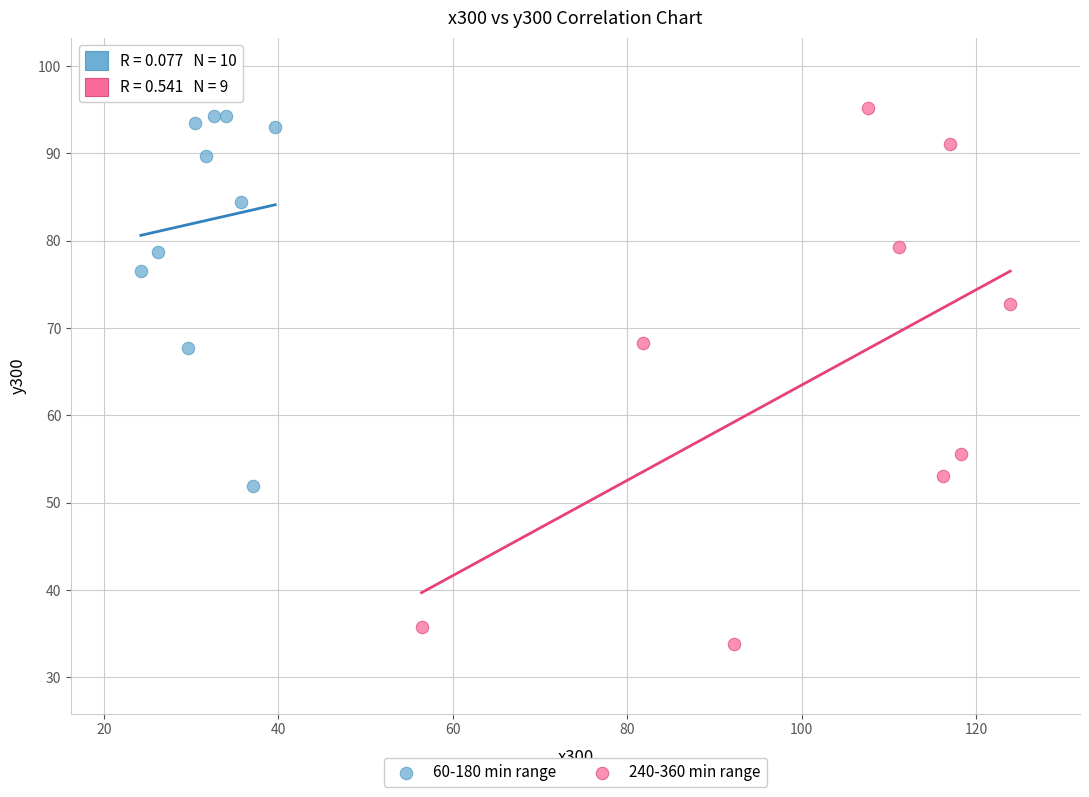

Which series reaches the minimum Y coordinate?

240-360 min range